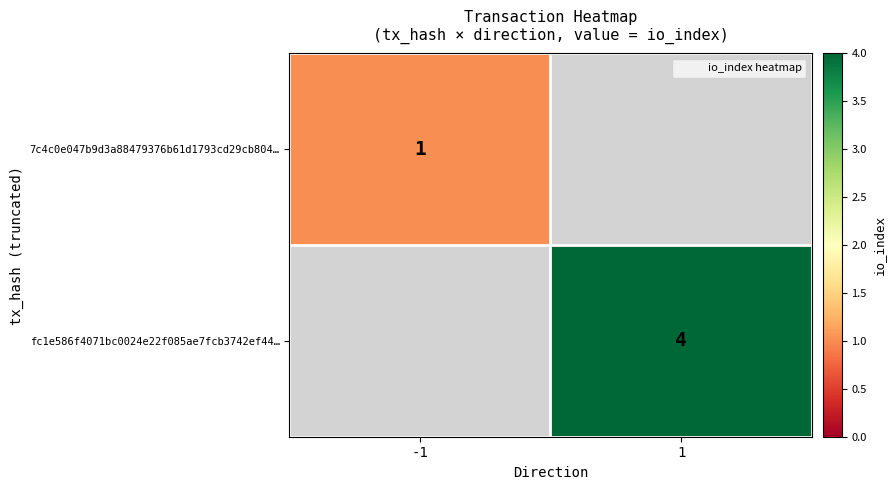

At which label is fc1e586f4071bc0024e22f085ae7fcb3742ef44… closest to 2?

-1